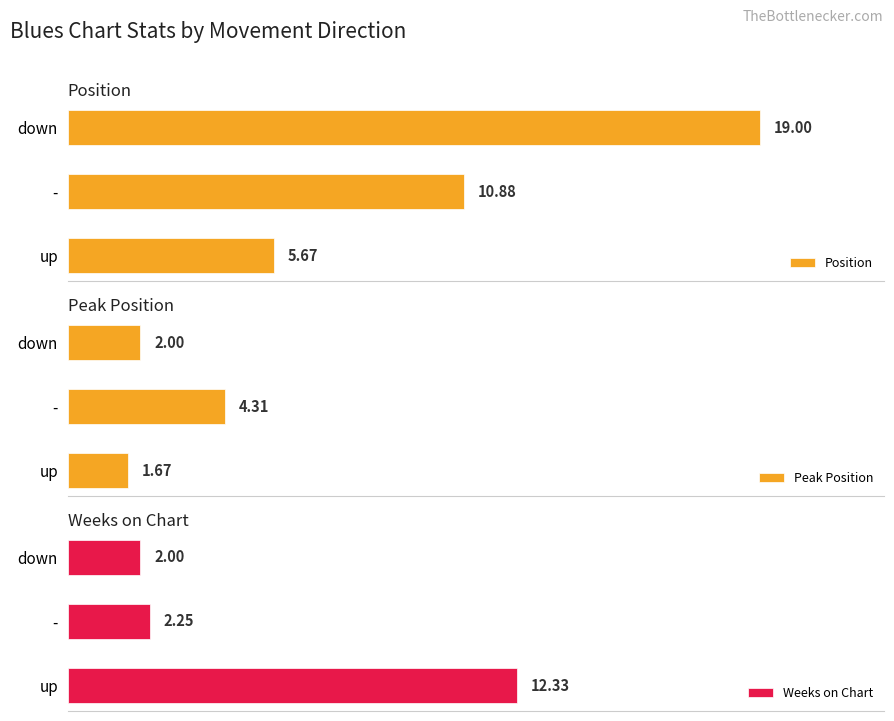

What is the difference between the maximum and minimum values in the Peak Position series?

2.6